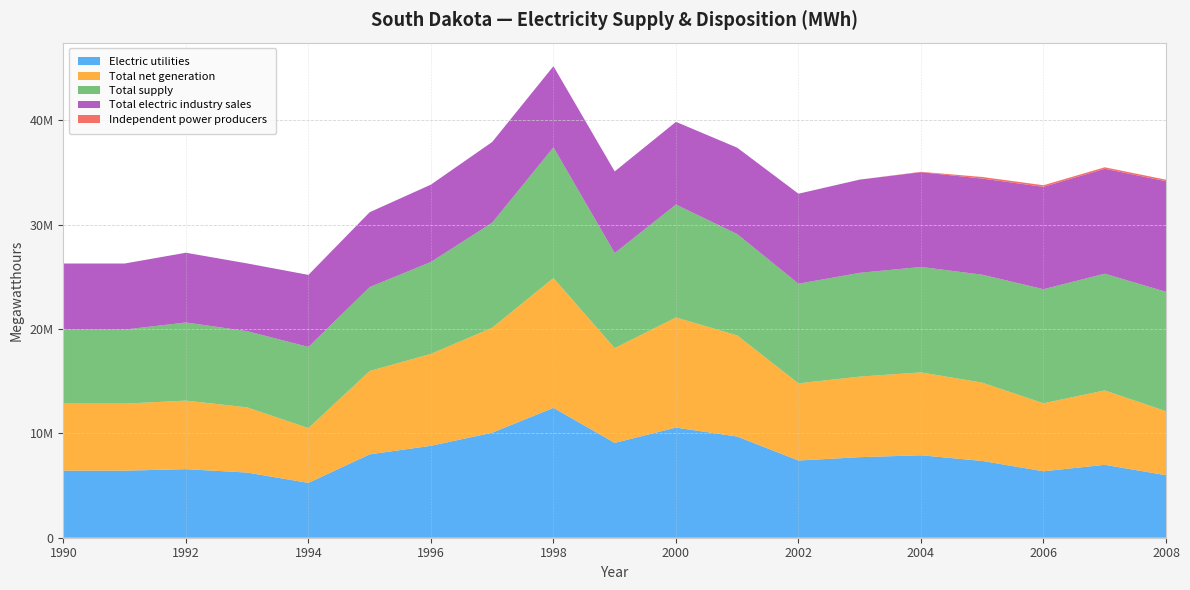

Reading right to left, extract all data points from this chart.

Electric utilities: 18=6427473	17=6427473	16=6572666	15=6246414	14=5255511	13=7991260	12=8811793	11=10066274	10=12449501	9=9088990	8=10557027	7=9697337	6=7400743	5=7721958	4=7904755	3=7357617	2=6368442	1=6989062	0=5991253
Total net generation: 18=6427473	17=6427473	16=6572666	15=6246414	14=5255511	13=7991260	12=8811793	11=10066274	10=12449501	9=9088990	8=10557027	7=9697337	6=7400743	5=7721958	4=7943837	3=7510214	2=6520769	1=7132243	0=6136605
Total supply: 18=7095656	17=7095656	16=7487549	15=7307554	14=7779241	13=8046021	12=8811793	11=10066274	10=12527963	9=9111362	8=10828151	7=9710209	6=9547493	5=9947350	4=10109561	3=10344843	2=10934897	1=11189358	0=11443437
Total electric industry sales: 18=6333893	17=6333893	16=6685140	15=6493846	14=6904707	13=7174054	12=7413542	11=7736162	10=7772548	9=7824031	8=7922354	7=8282740	6=8626999	5=8936801	4=9079990	3=9213844	2=9811017	1=10056387	0=10603301
Independent power producers: 18=0	17=0	16=0	15=0	14=0	13=0	12=0	11=0	10=0	9=0	8=0	7=0	6=0	5=0	4=39082	3=152597	2=152327	1=143181	0=145352